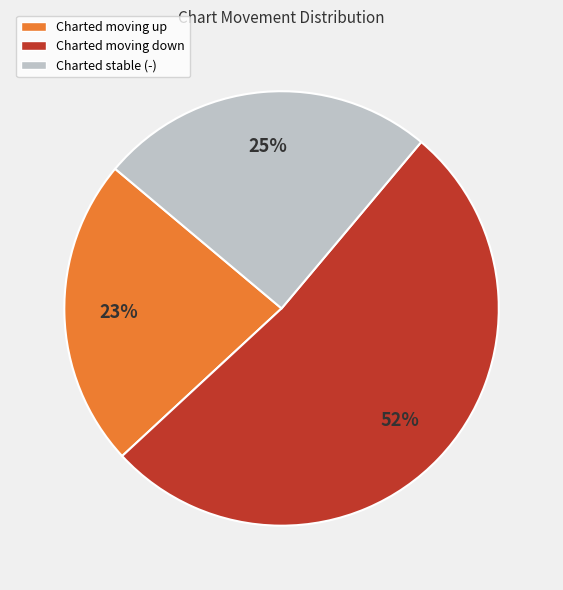

Does any single category account for the majority?

Yes